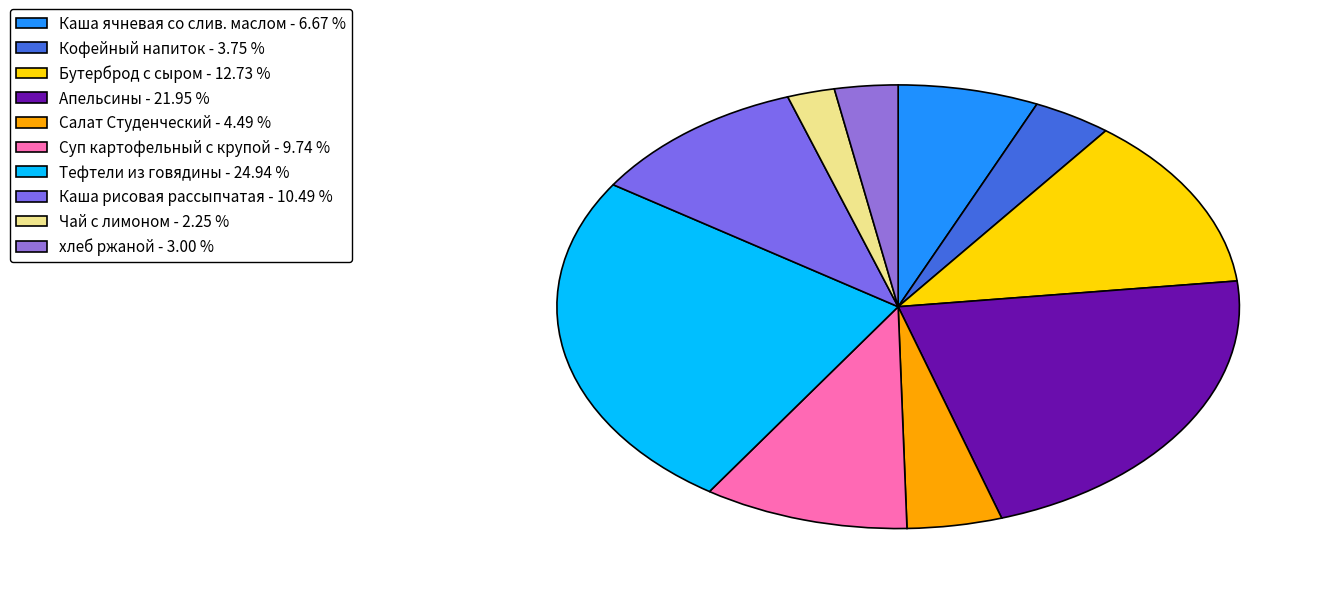

To the nearest percent, what is the difference between the largest and smallest slice percentages?

23%